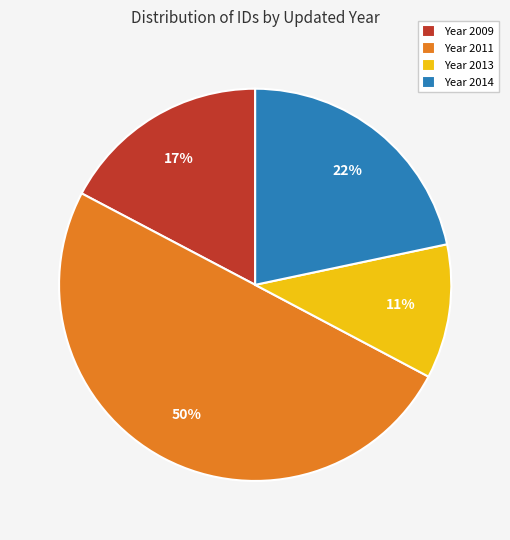

What is the smallest slice in the pie chart?

Year 2013